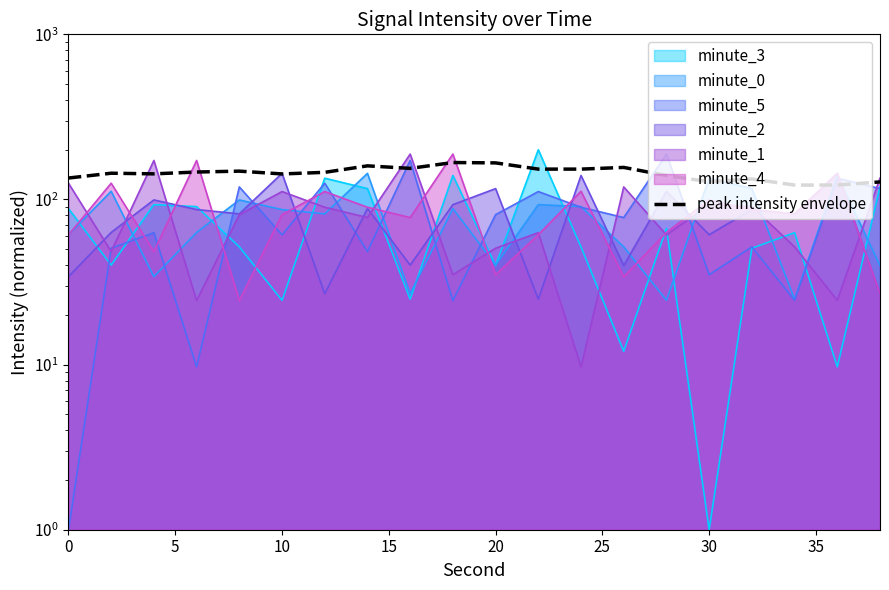

True or false: there are more than 0 points higher than both neighbors.

True